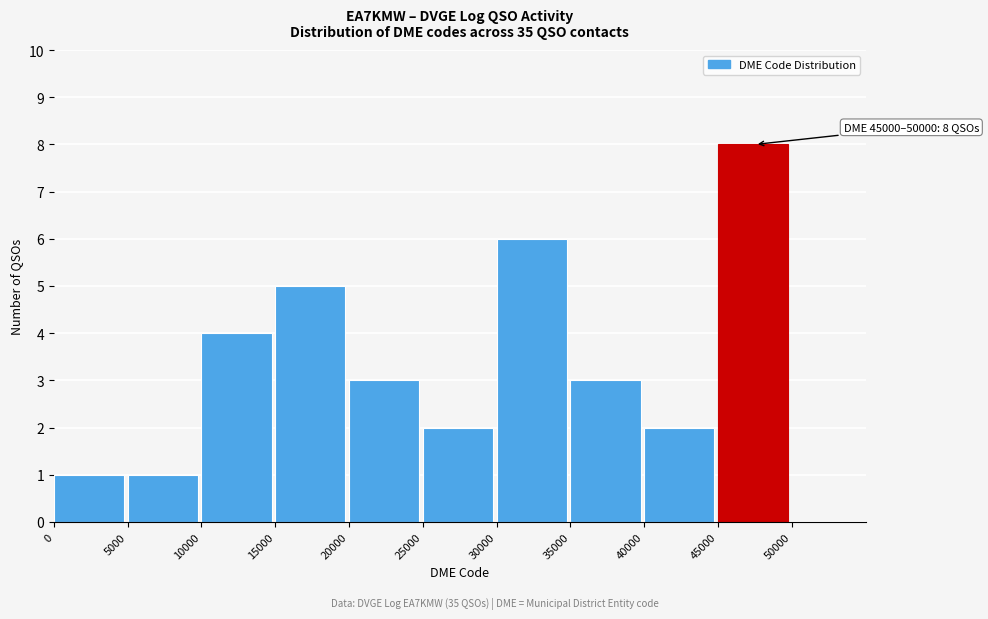

Which range on the x-axis has the tallest bar?

45000 to 50000